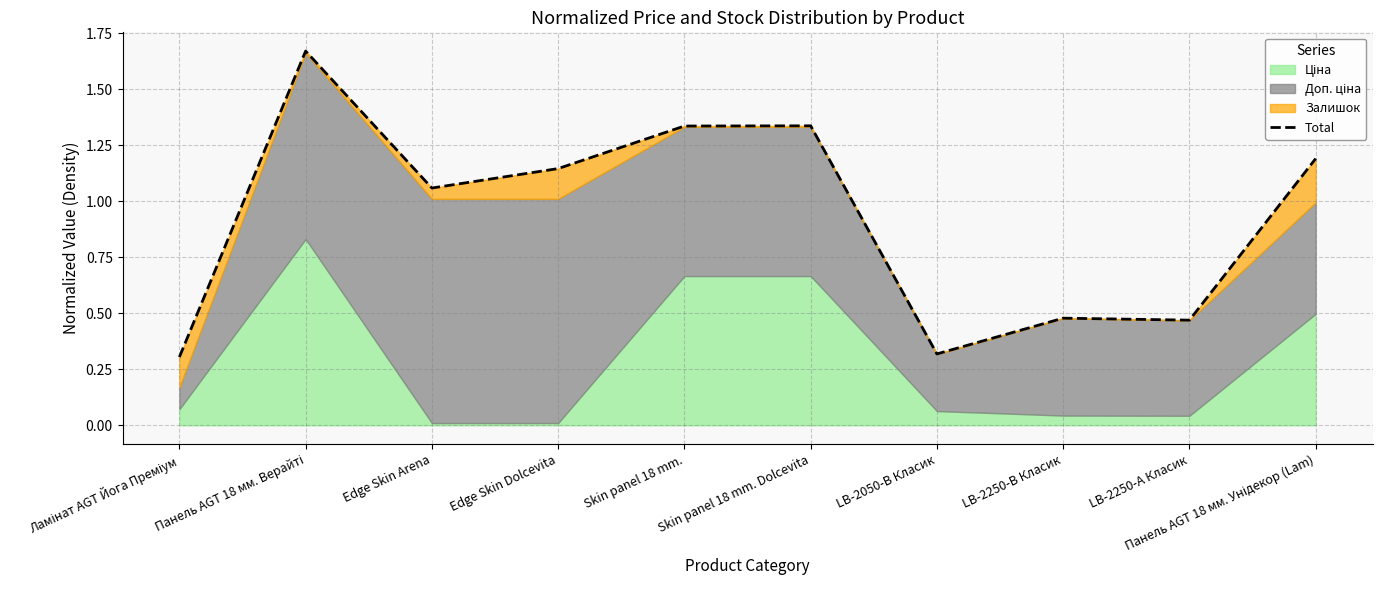

List the labels in order of value, smallest first.

Ламінат AGT Йога Преміум, LB-2050-В Класик, LB-2250-А Класик, LB-2250-В Класик, Edge Skin Arena, Edge Skin Dolcevita, Панель AGT 18 мм. Унідекор (Lam), Skin panel 18 mm., Skin panel 18 mm. Dolcevita, Панель AGT 18 мм. Верайті